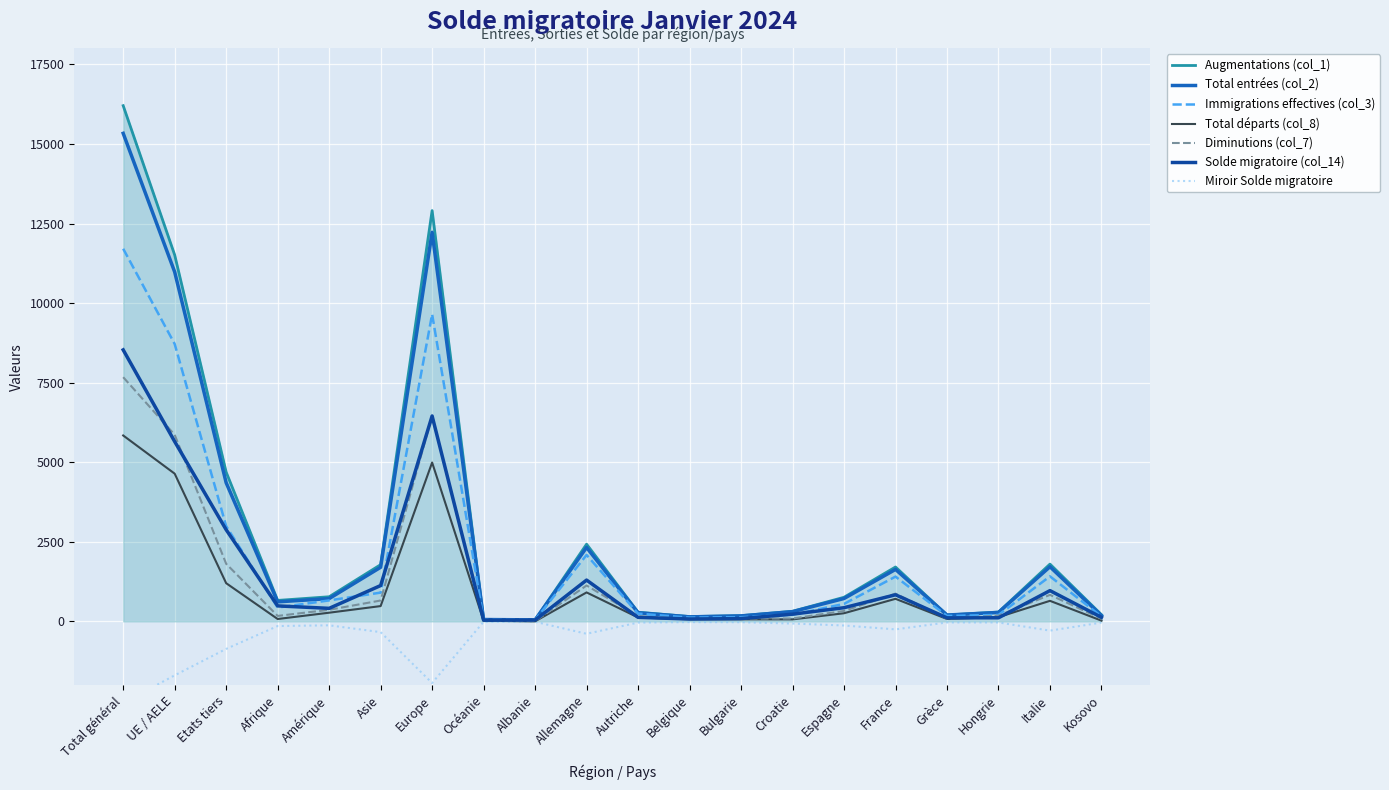

Reading right to left, what are all the values shown in this chart?

Augmentations (col_1): 211	1800	294	201	1709	758	317	180	152	289	2426	48	60	12906	1782	774	659	4690	11512	16202
Total entrées (col_2): 181	1717	281	199	1633	719	306	172	142	271	2323	47	59	12224	1700	716	614	4355	10978	15333
Total départs (col_8): 24	646	134	76	709	256	63	64	65	123	910	3	19	4991	481	273	75	1200	4641	5841
Immigrations effectives (col_3): 156	1415	203	171	1407	549	210	133	119	246	2087	45	55	9651	904	659	434	2992	8715	11707
Solde migratoire (col_14): 127	967	113	112	836	430	227	88	75	127	1298	41	38	6454	1126	410	487	2880	5650	8530
Diminutions (col_7): 84	833	181	89	873	328	90	92	77	162	1128	7	22	6452	656	364	172	1810	5862	7672